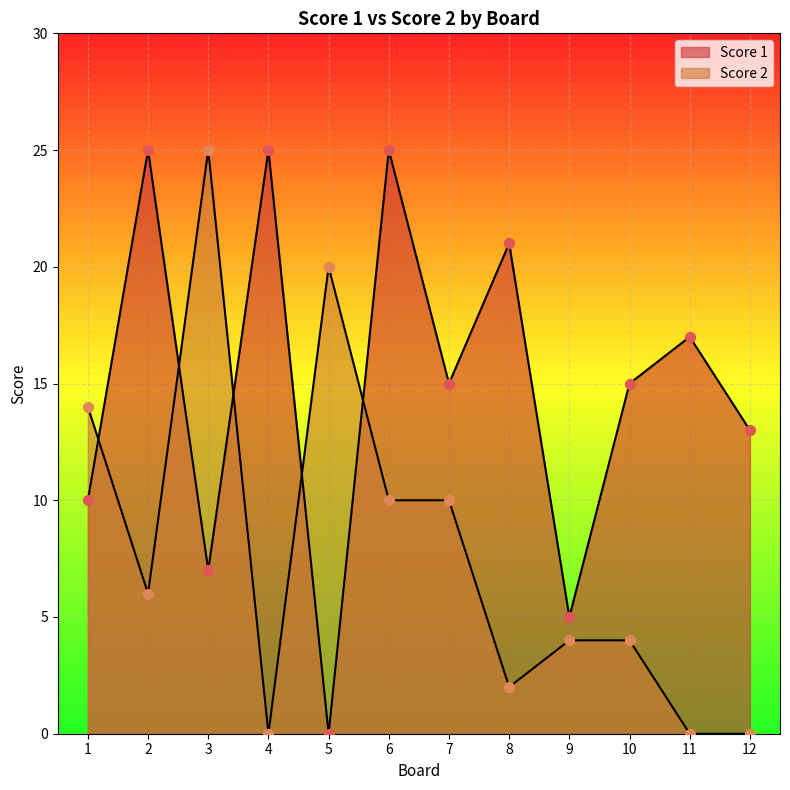

Which series has the widest spread of Y values?

Score 1